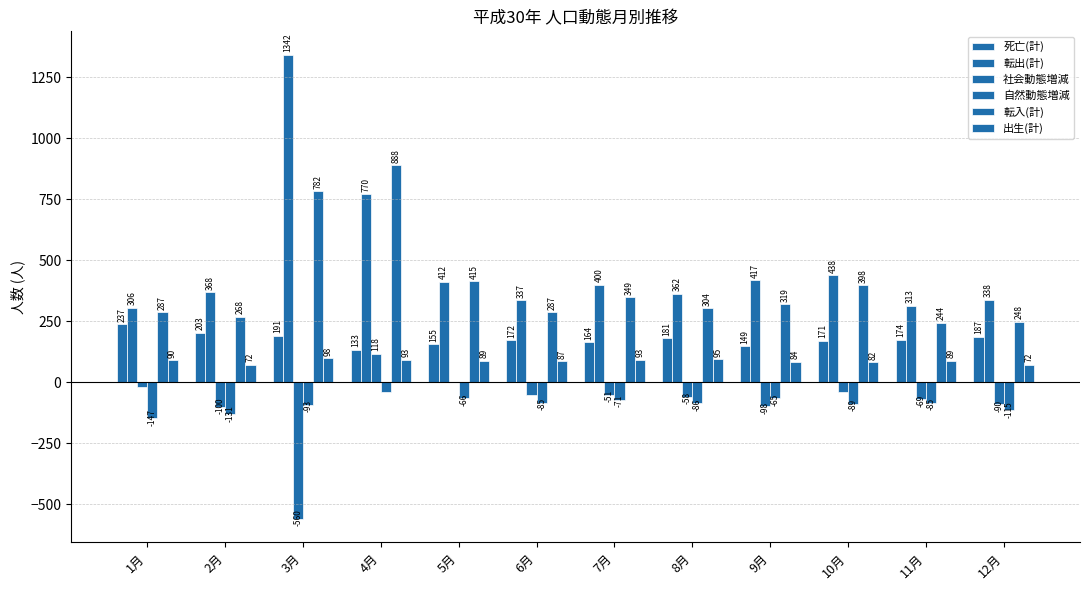

Are the bars grouped side by side (vs. stacked)?

Yes